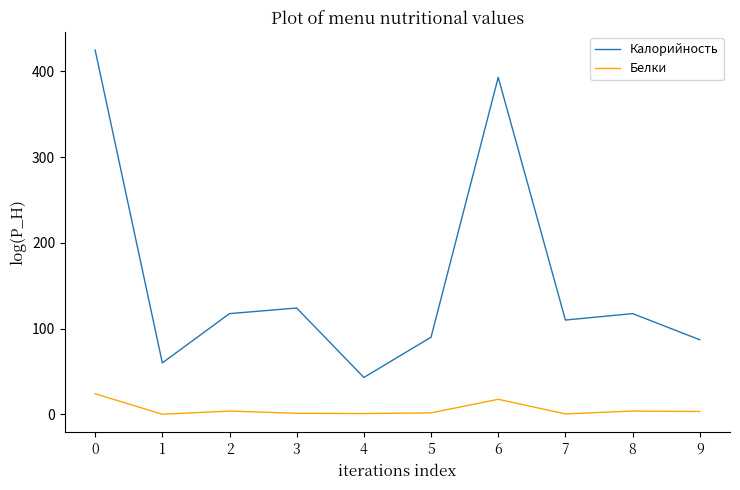

True or false: Белки and Калорийность cross at least once.

False